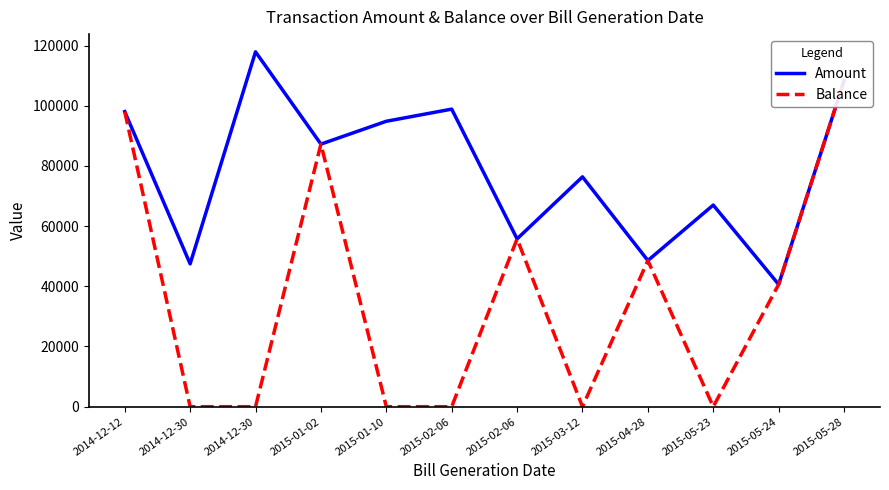

What is the total value across all series at 2015-03-12?

76368